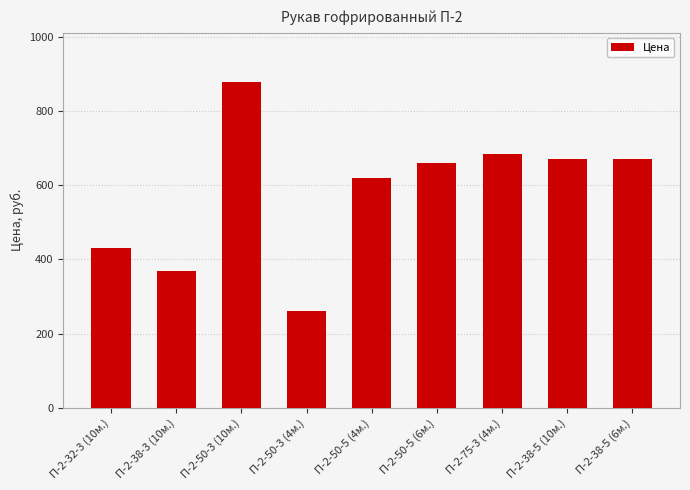

True or false: the data shows 620 at П-2-50-5 (4м.).

True